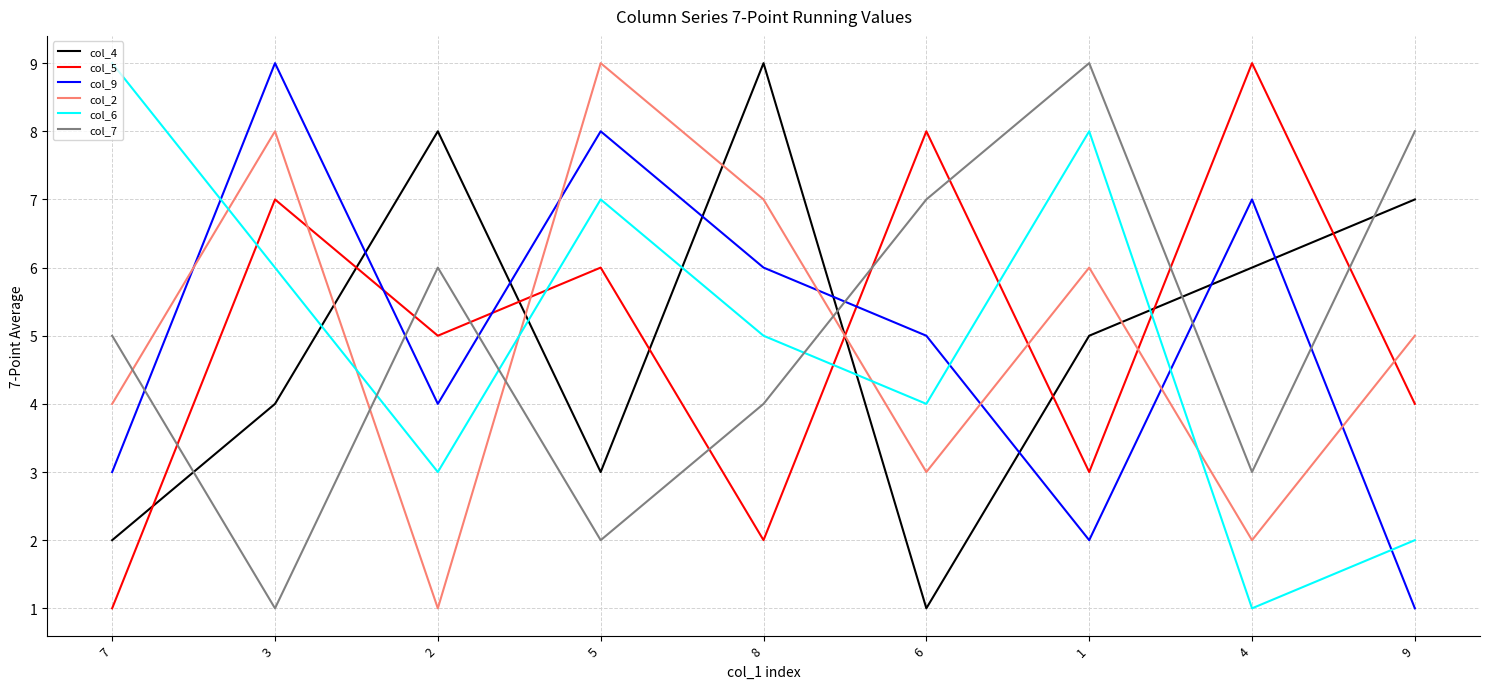

What is the difference between the col_5 values at 6 and 4?

1